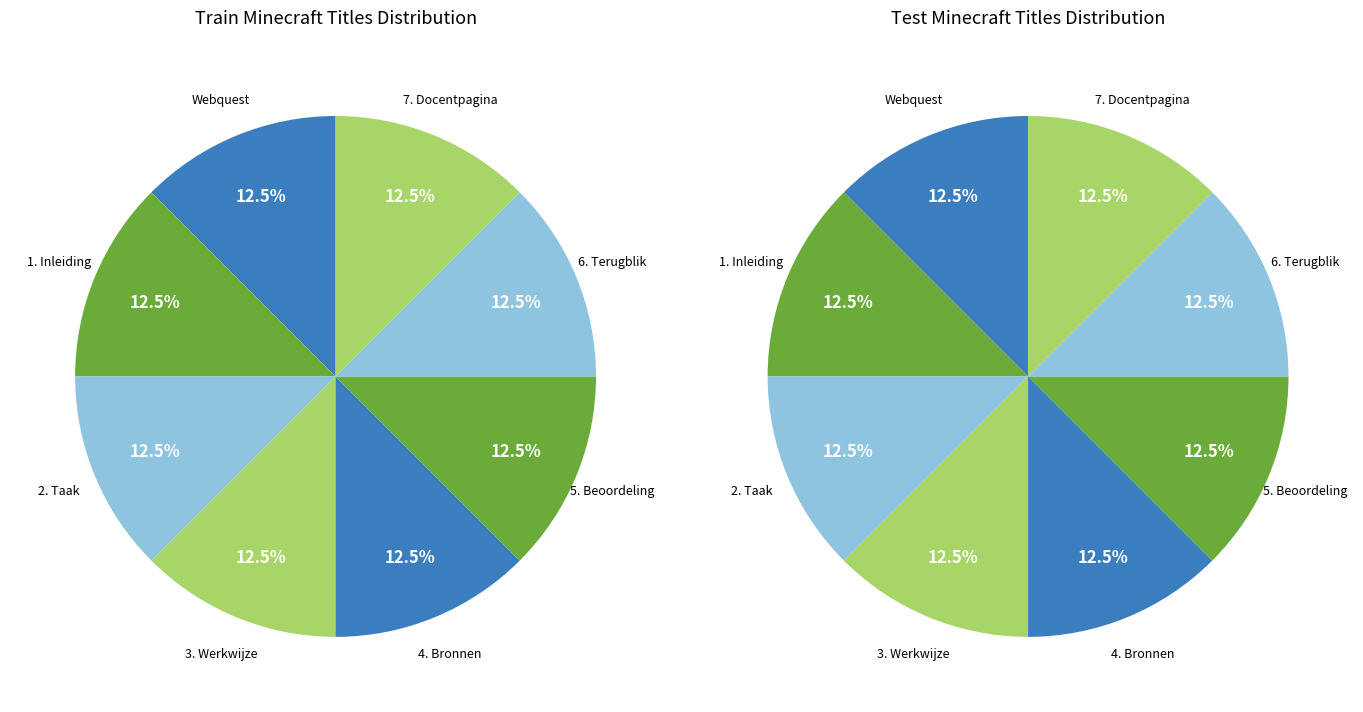

Which has a higher value, 3. Werkwijze or Webquest?

3. Werkwijze